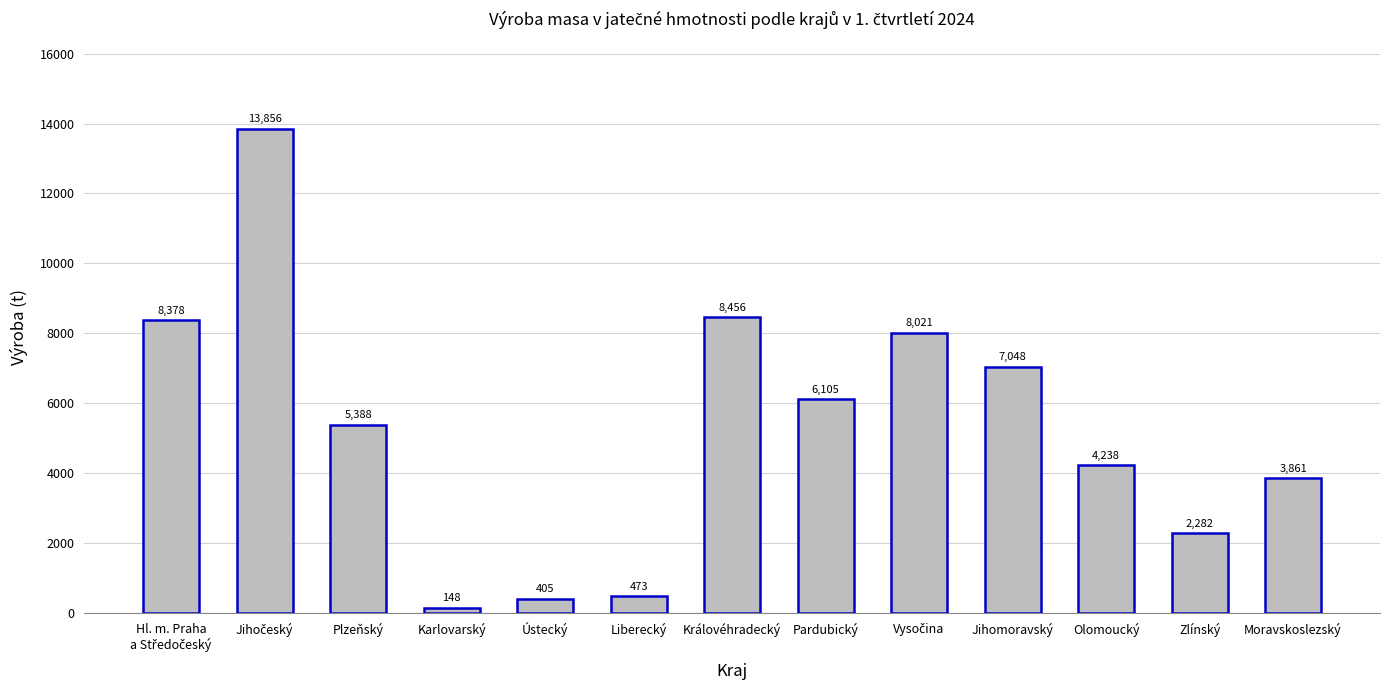

How many bars are there in total?

13